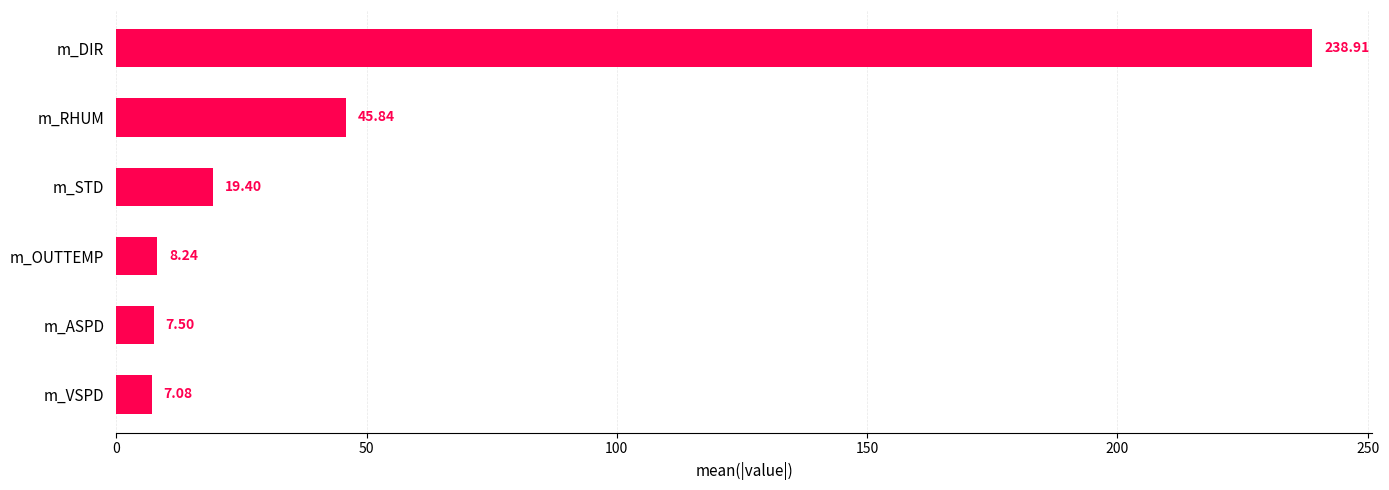

What is the difference between the second highest and minimum values?

38.8